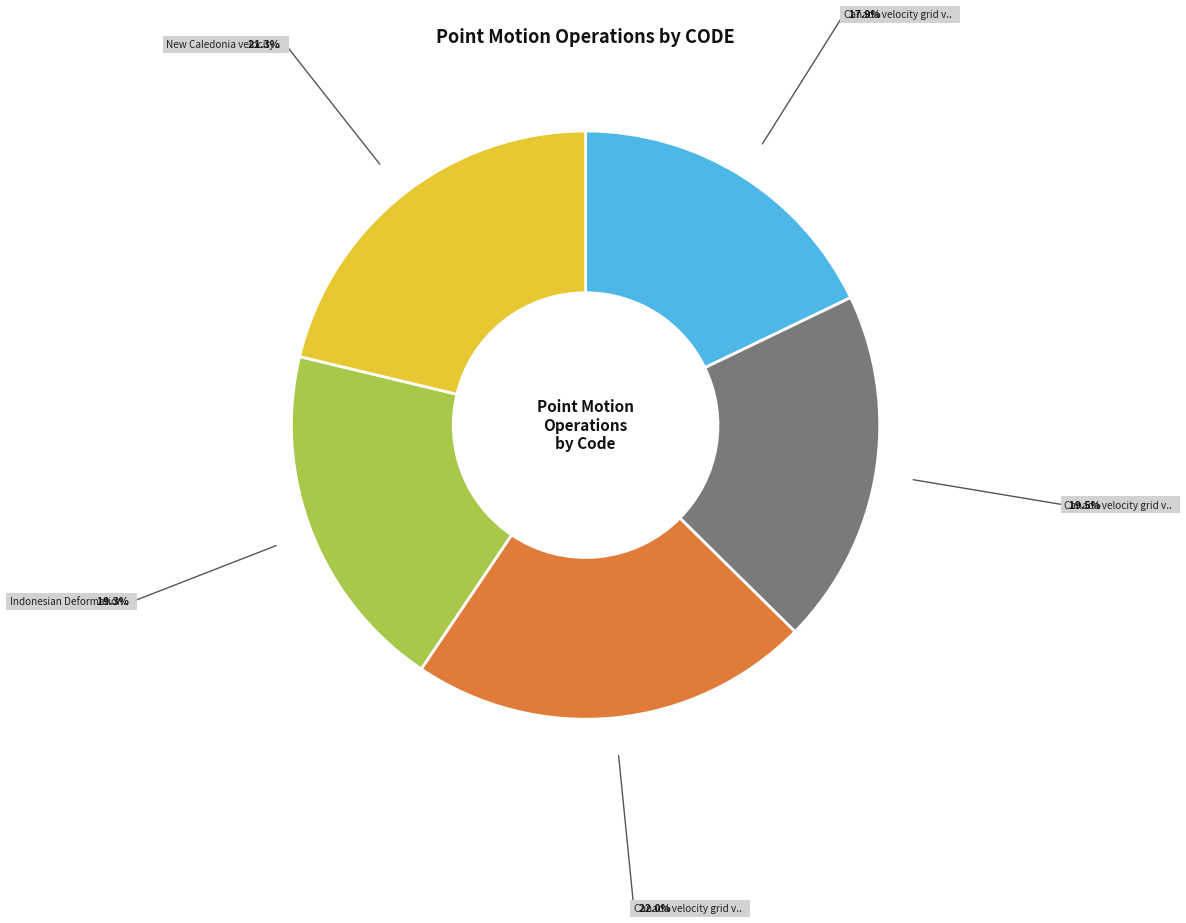

Does any single category account for the majority?

No